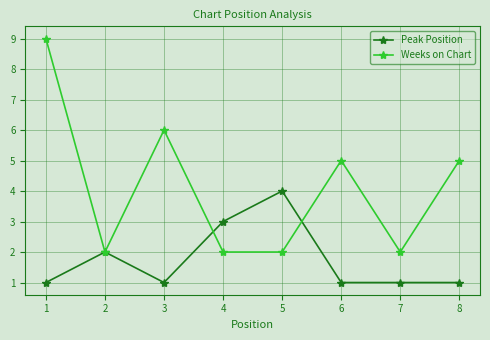

True or false: Weeks on Chart has a value of 2 at 4.

True